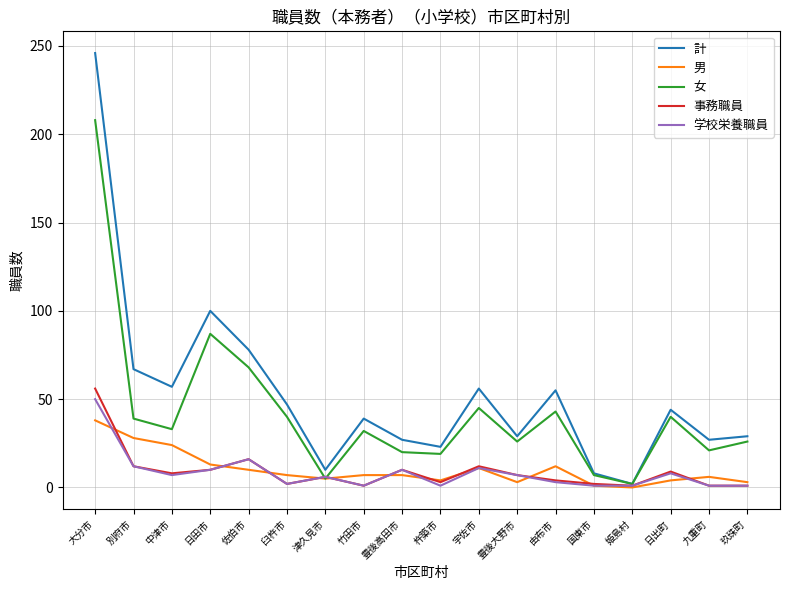

At which category is the sum across all series the highest?

大分市